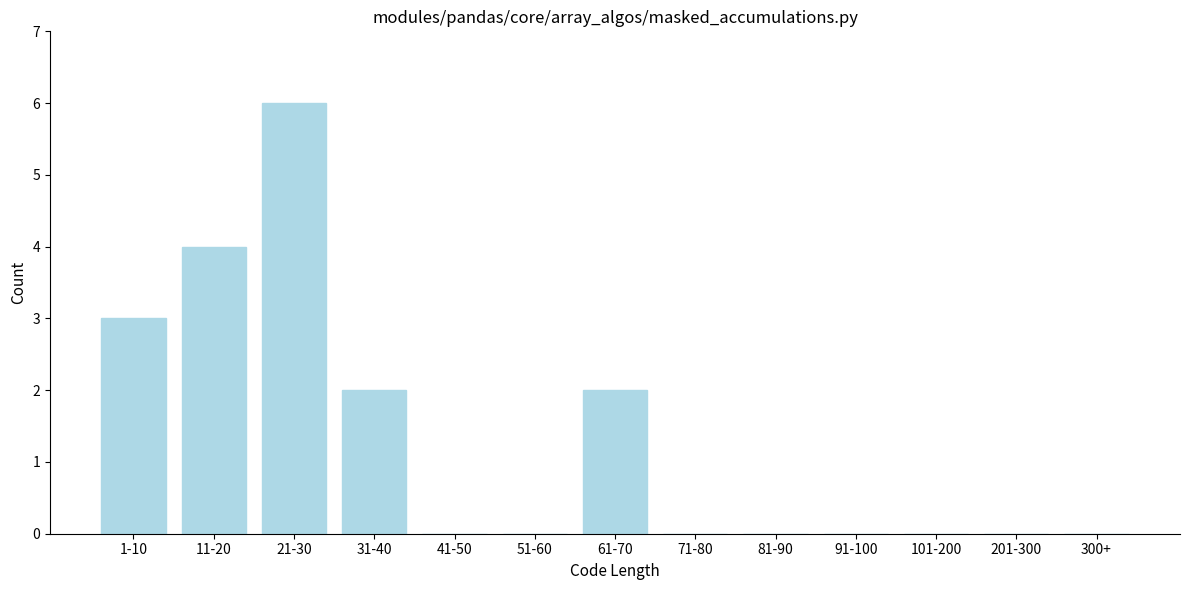

Reading right to left, list all the values displayed in this chart.

300+=0	201-300=0	101-200=0	91-100=0	81-90=0	71-80=0	61-70=2	51-60=0	41-50=0	31-40=2	21-30=6	11-20=4	1-10=3